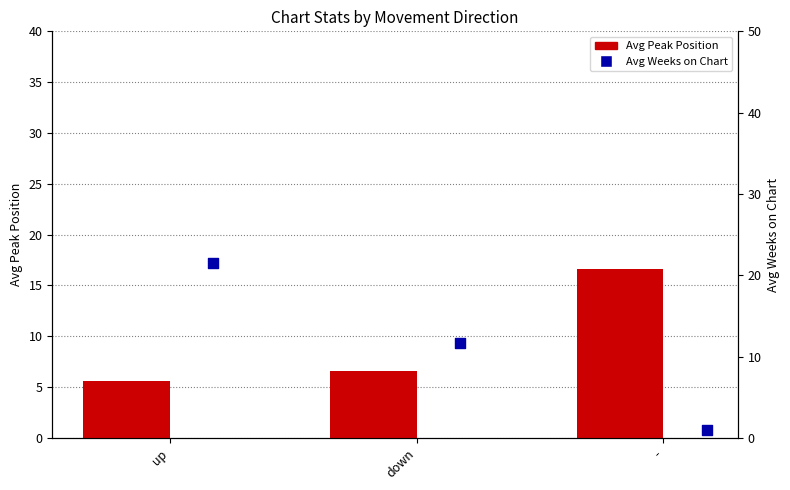

What are all the series names shown in the legend?

Avg Peak Position, Avg Weeks on Chart